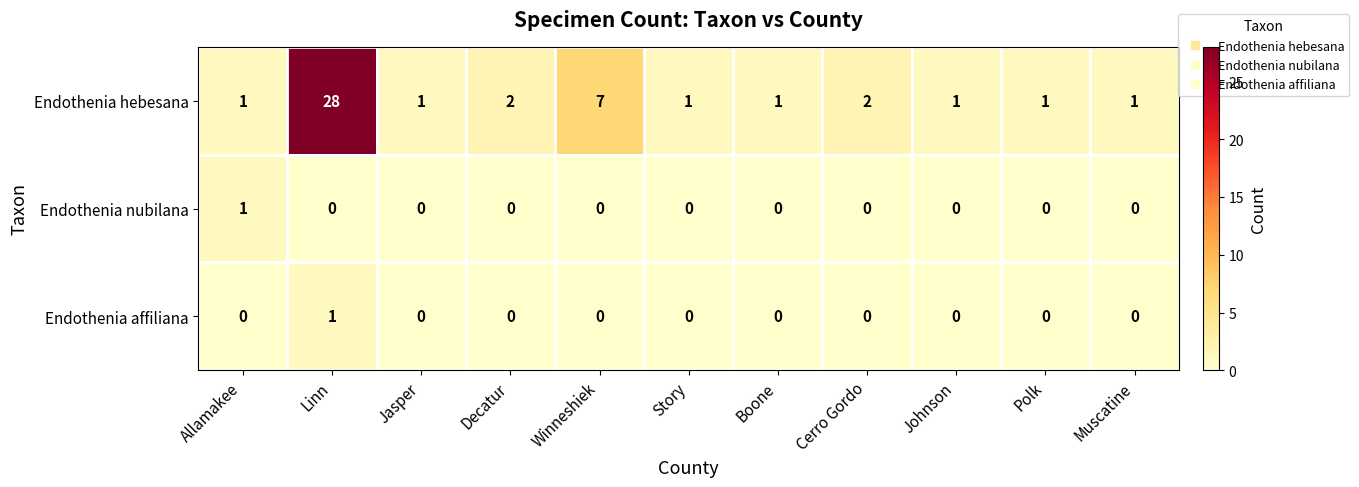

What is the sum of all Endothenia hebesana values?

46